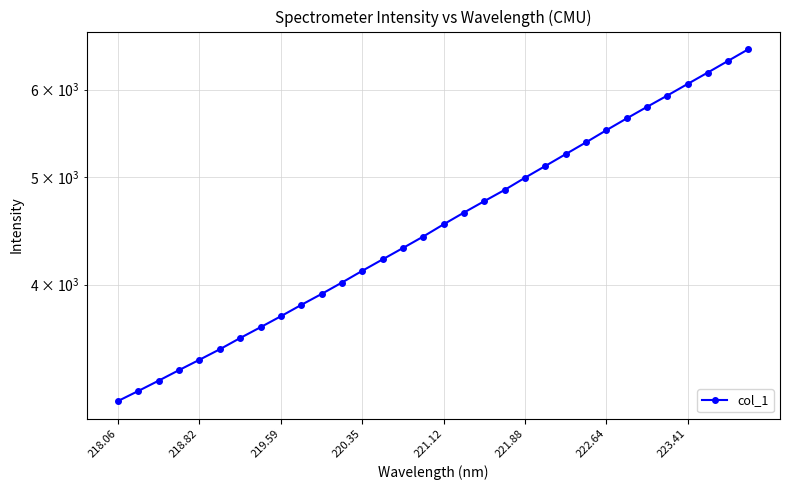

What is the difference between the maximum and minimum values?

3385.2